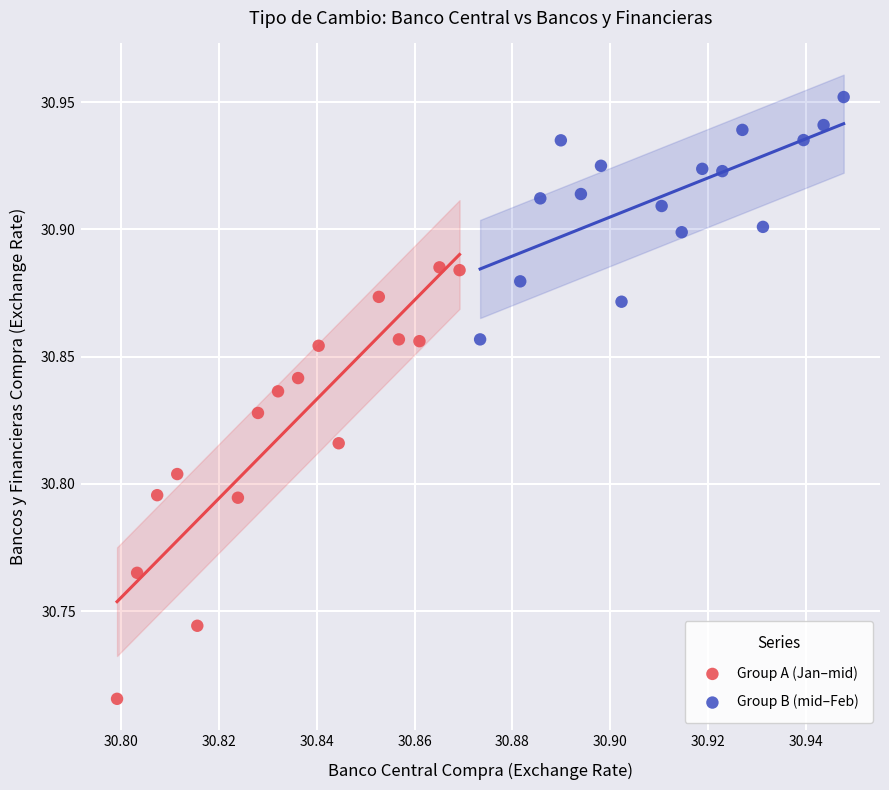

Which series has the largest Y range (max minus min)?

Group A (Jan–mid)